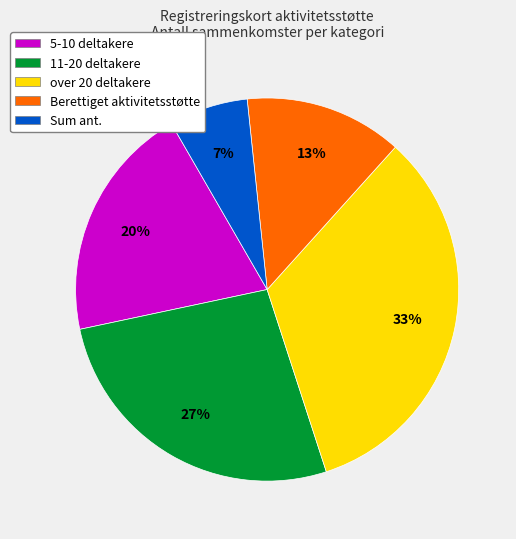

Is Sum ant. the majority of the pie?

No